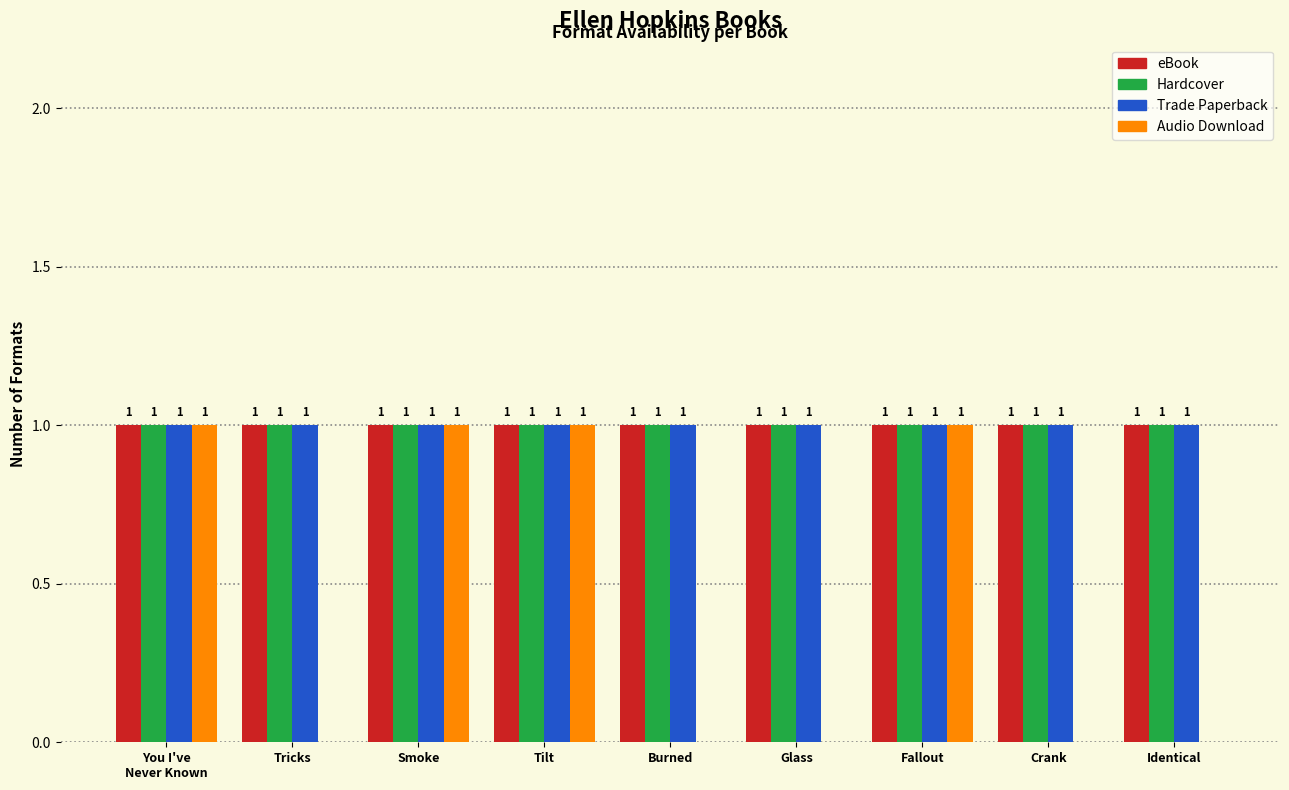

What is the total value across all series at Tilt?

4